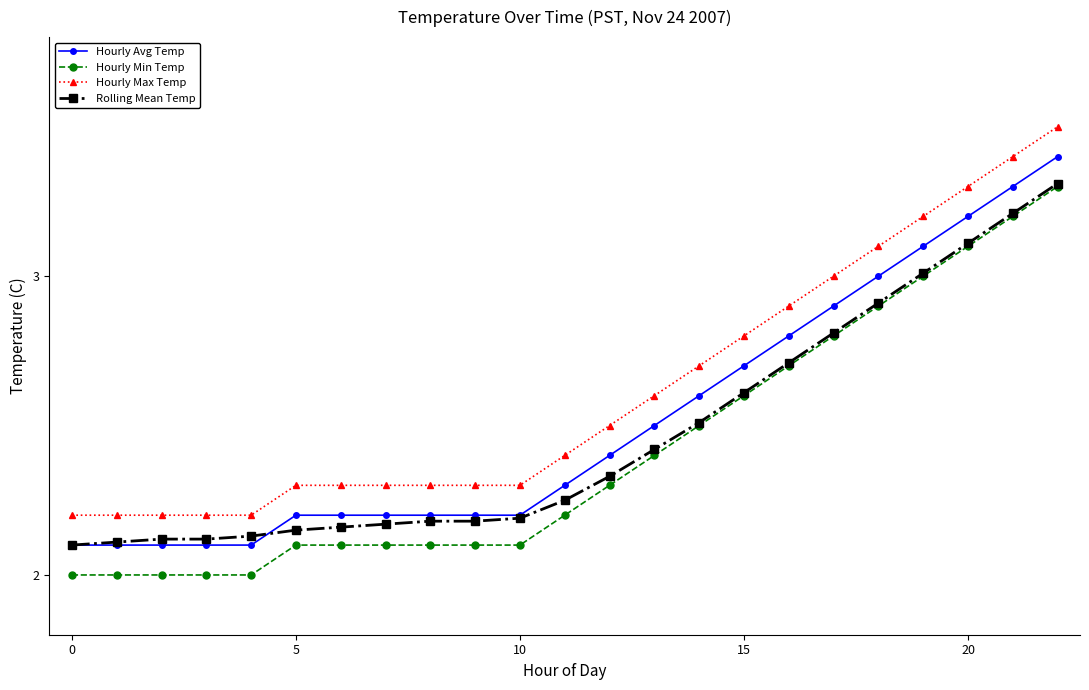

What is the greatest value displayed?

3.5